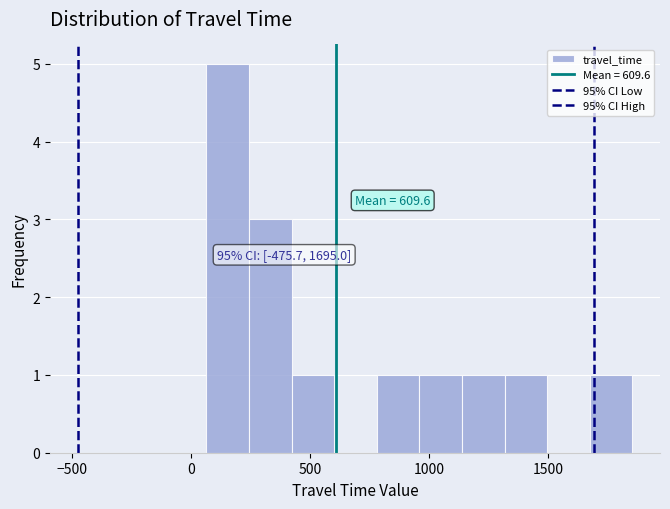

Around what value on the x-axis is the tallest bar? Give the approximate position of its centre, as read against the axis.

150